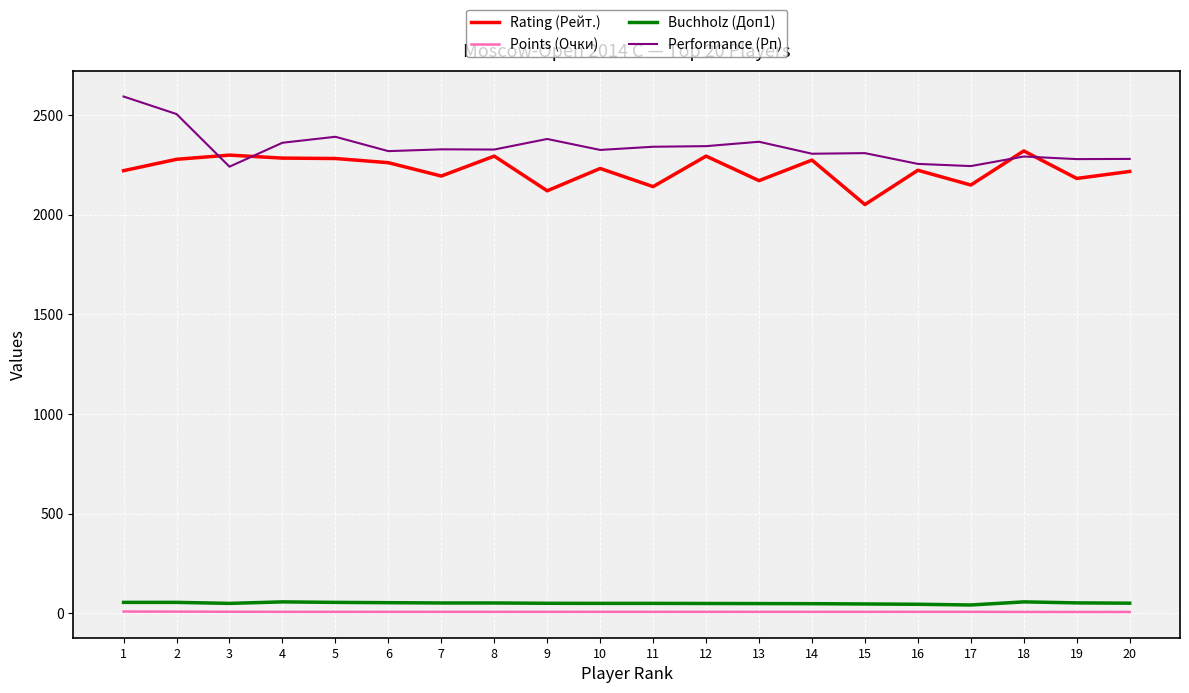

Is the value of Performance (Рп) at 7 greater than the value of Rating (Рейт.) at 9?

Yes